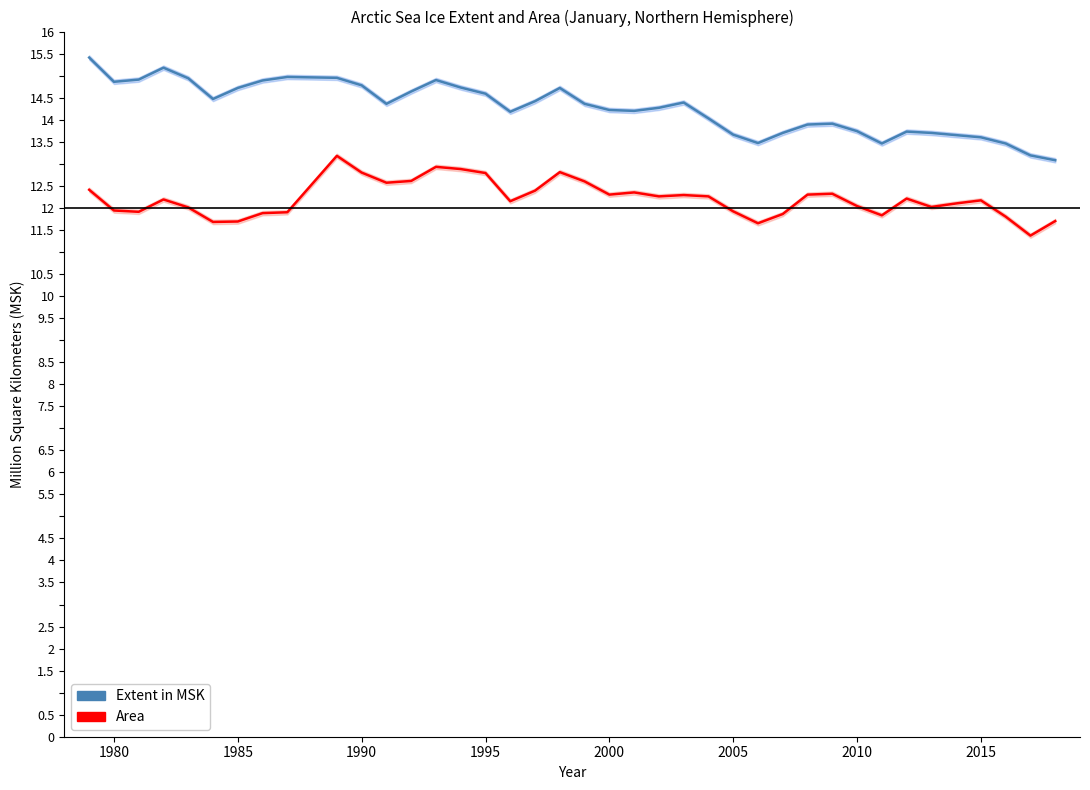

What is the minimum value shown in the chart?

11.4